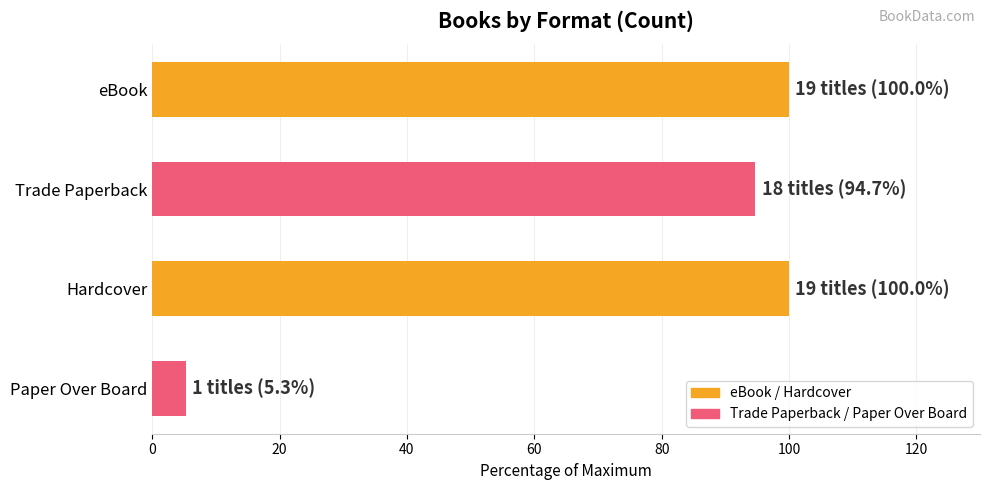

Reading bottom to top, list all the values displayed in this chart.

Paper Over Board=5.3	Hardcover=100.0	Trade Paperback=94.7	eBook=100.0